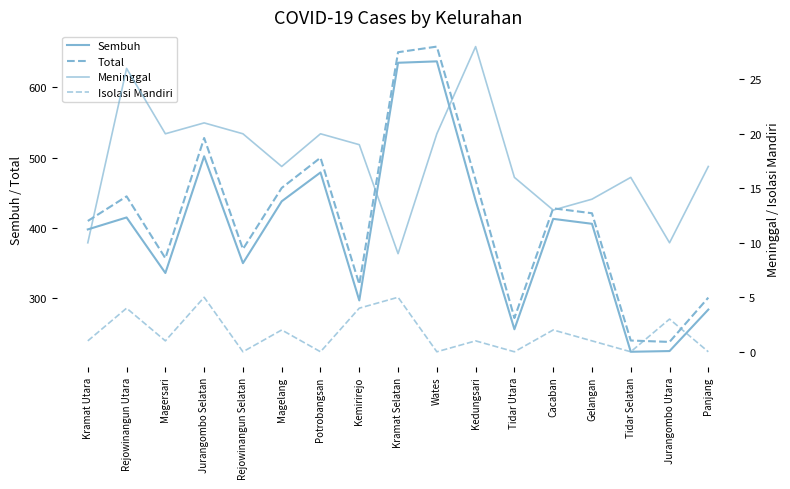

Where does the Total series first go above 421?

Rejowinangun Utara